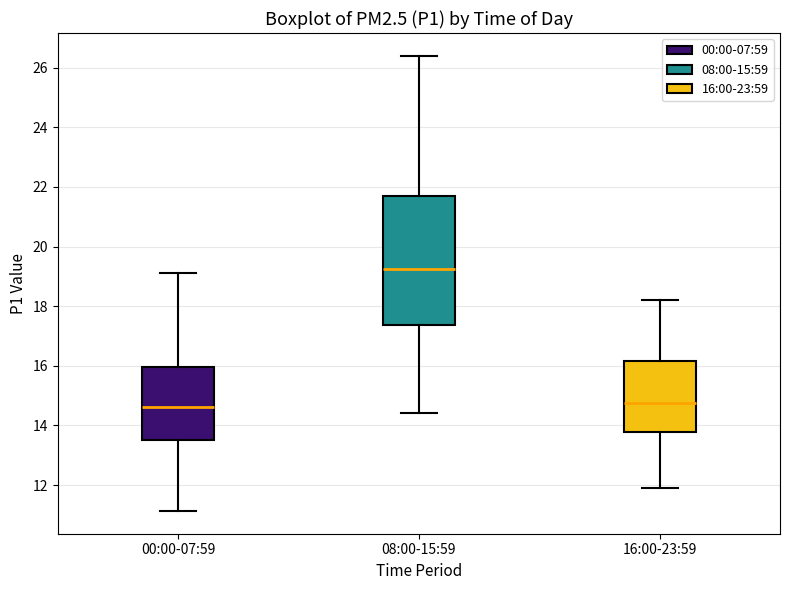

Where does the median line of the box for 16:00-23:59 sit on the y-axis? The values are not printed on the chart, so give them approximately, as read against the axis.

14.8